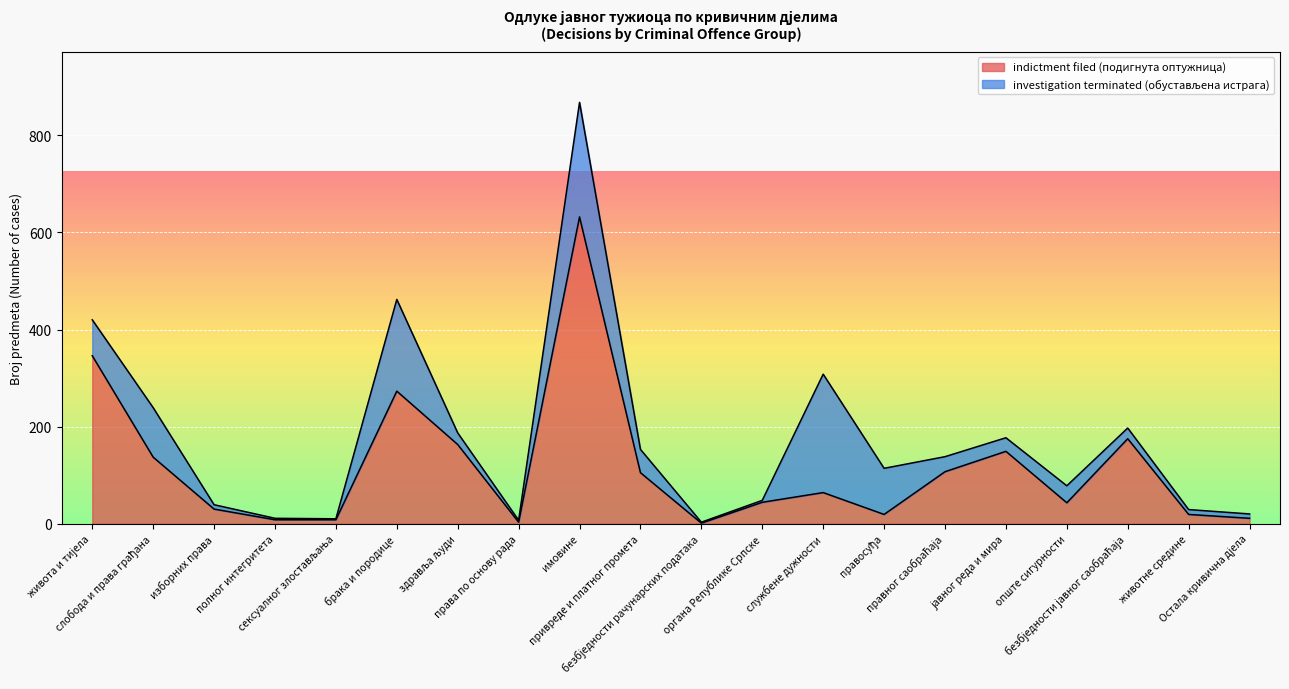

How many points are higher than both their immediate neighbors (excluding endpoints)?

5